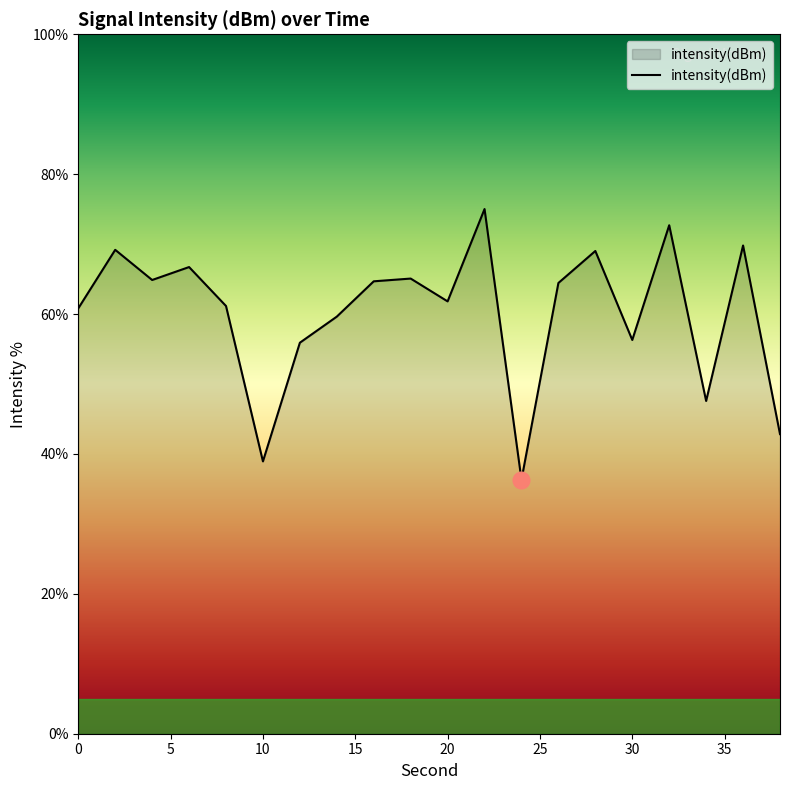

What is the difference between the maximum and minimum values?

38.7